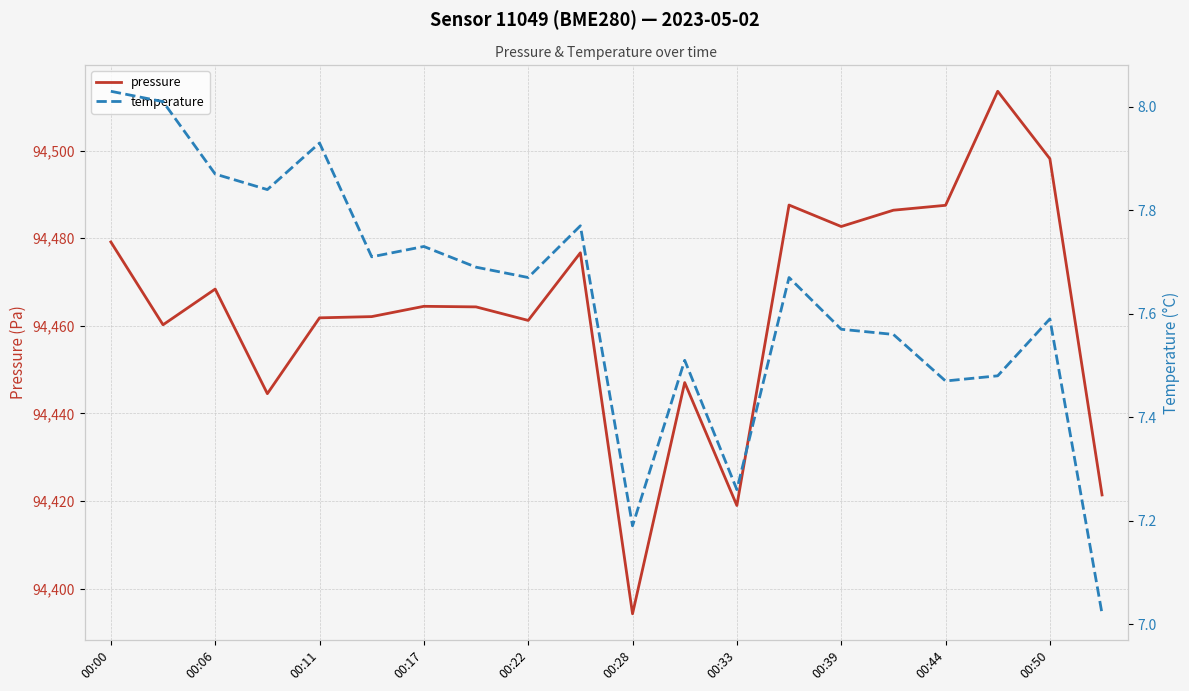

Which series has the widest spread of values?

pressure